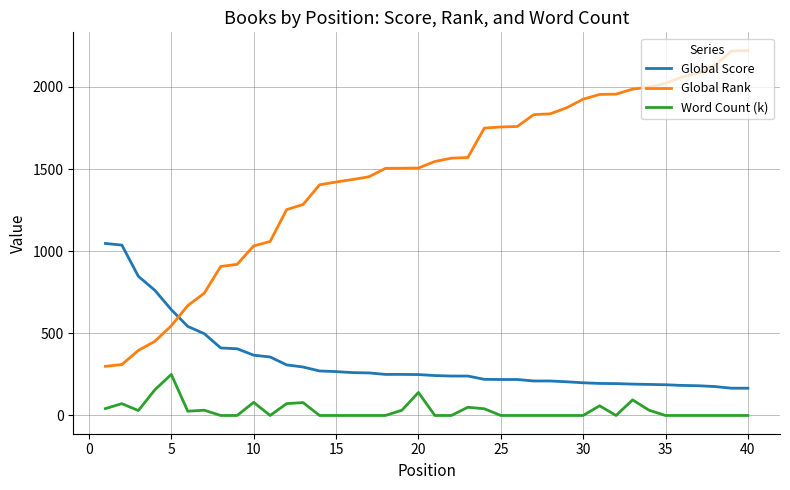

Which series has the widest spread of values?

Global Rank